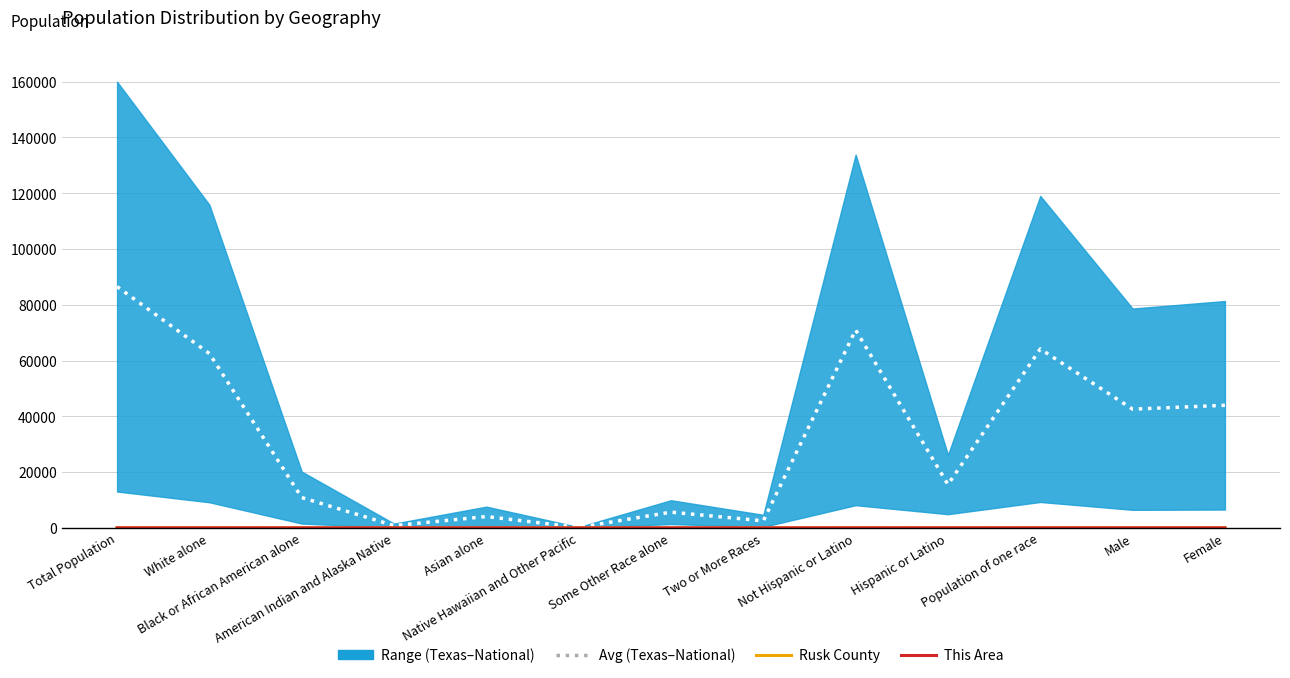

Is the value of Rusk County at Asian alone greater than the value of This Area at Hispanic or Latino?

No